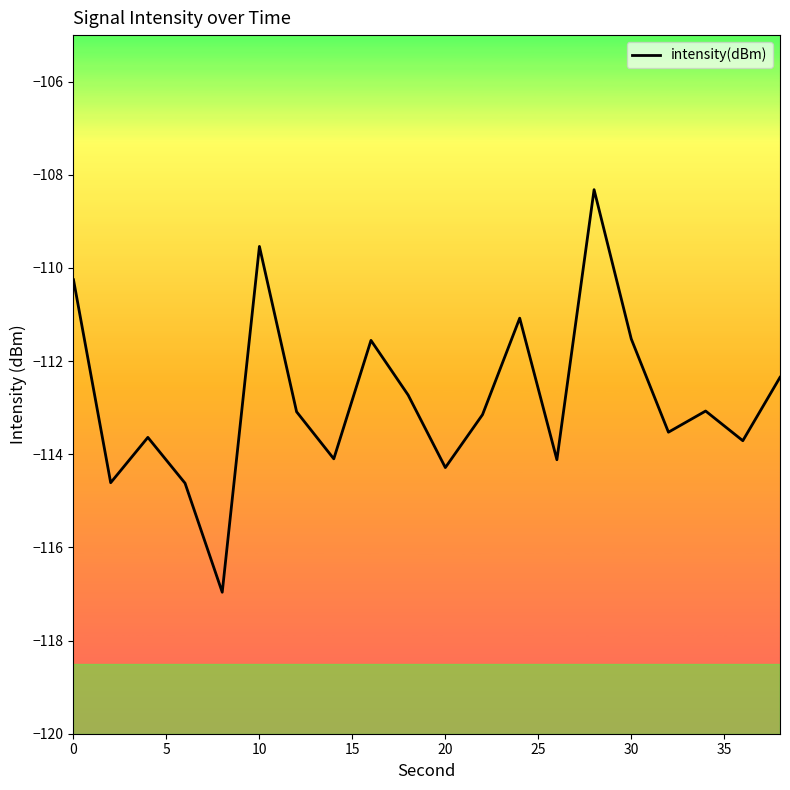

What is the difference between the maximum and minimum values?

8.6